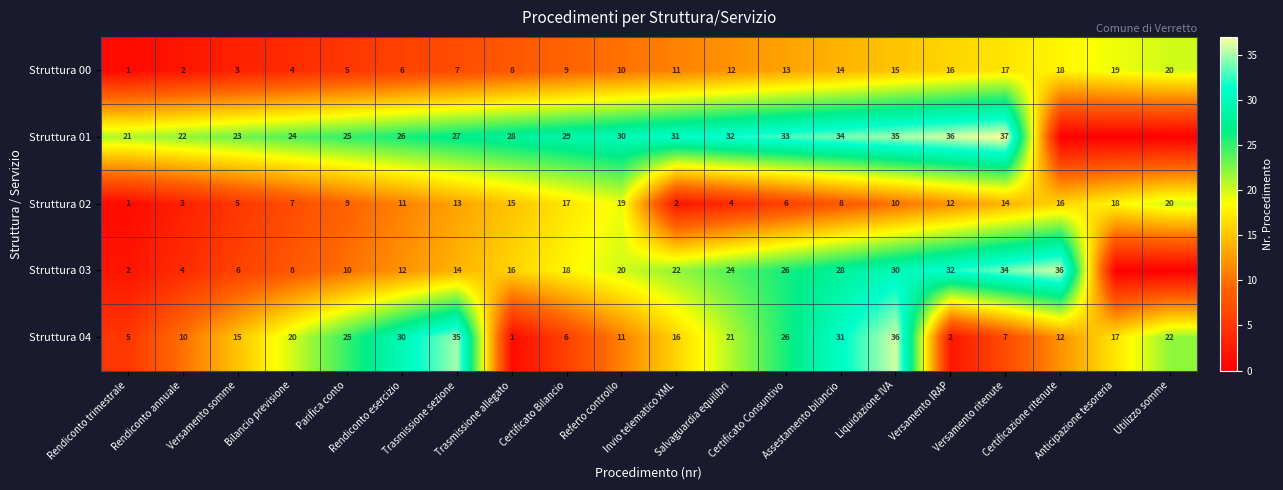

What is the difference between the maximum and second lowest values in the Struttura 04 series?

34